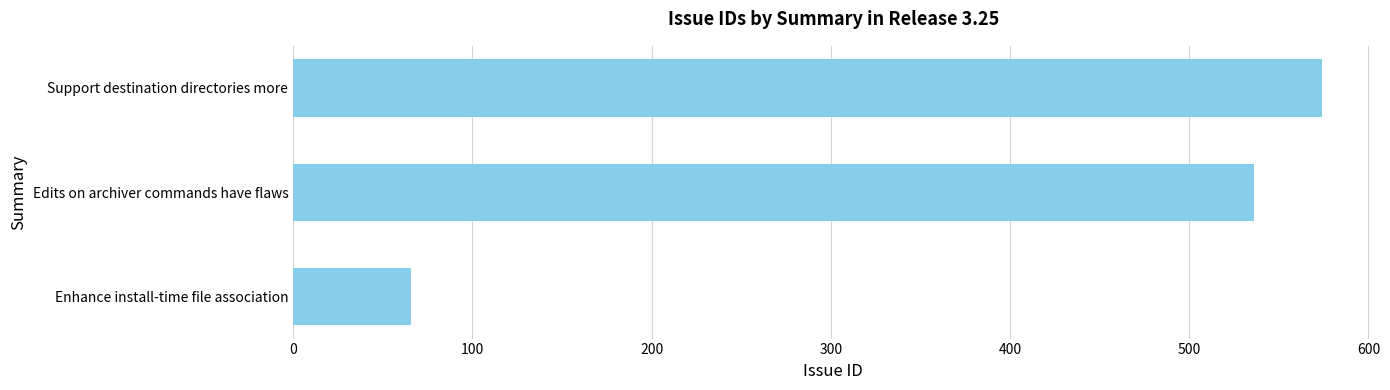

Which category has the lowest value across all series?

Enhance install-time file association